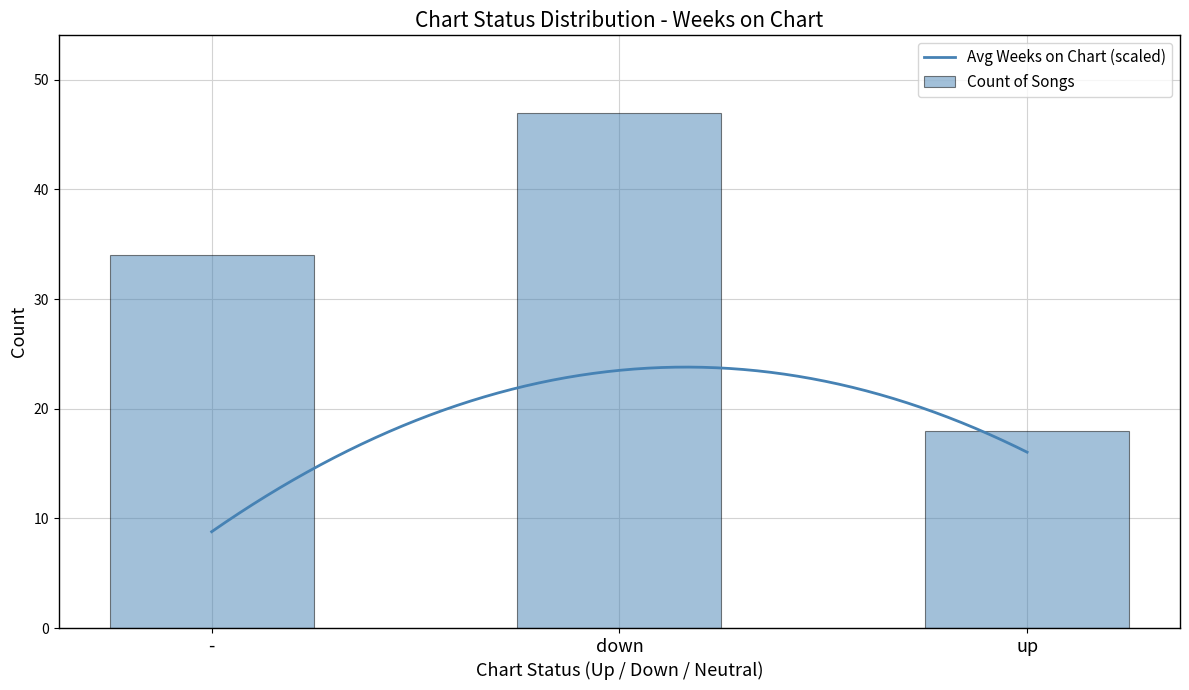

How many groups of bars are there?

3